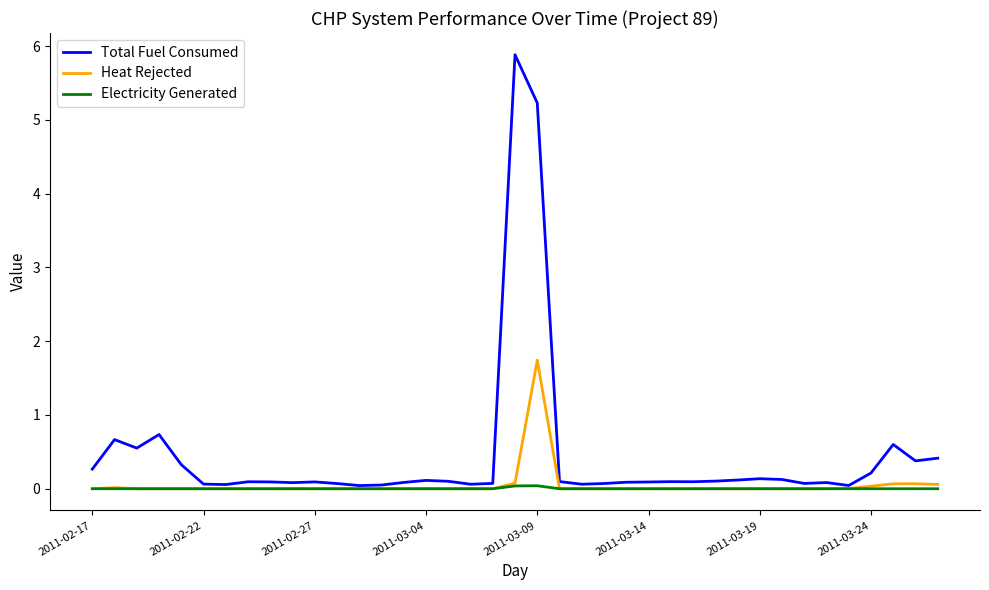

List the series in order of their peak value, highest first.

Total Fuel Consumed, Heat Rejected, Electricity Generated